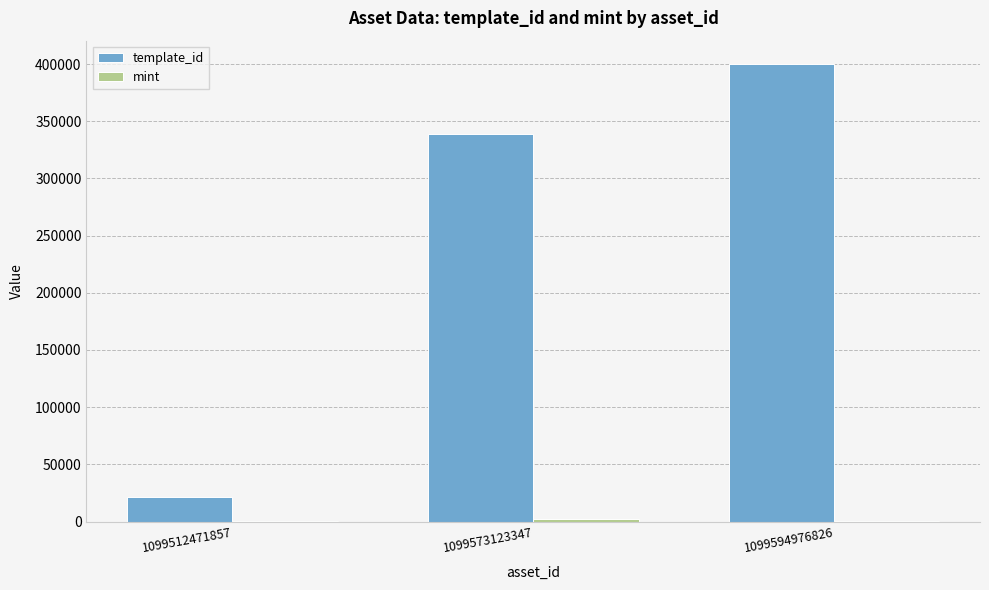

Which series changed the most between 1099512471857 and 1099573123347?

template_id